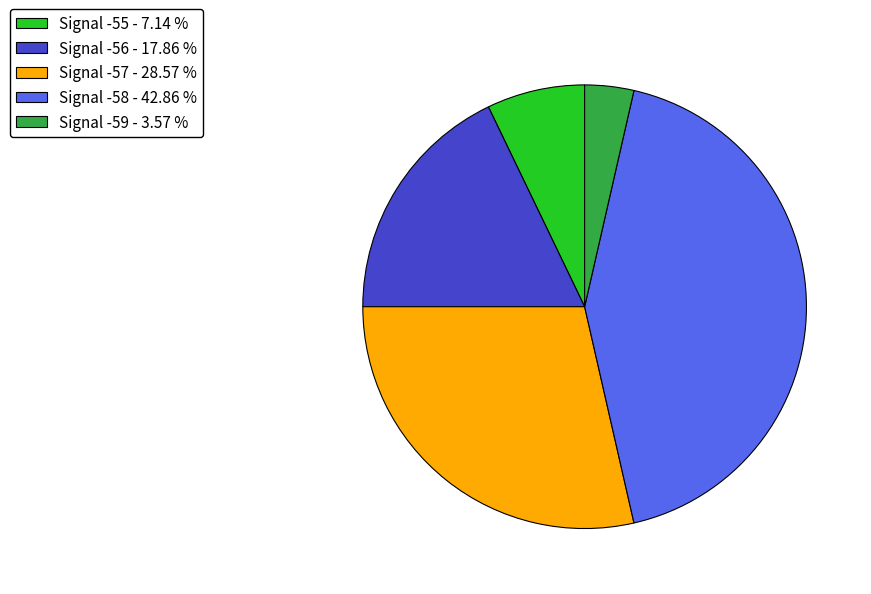

Count the number of slices in the pie.

5